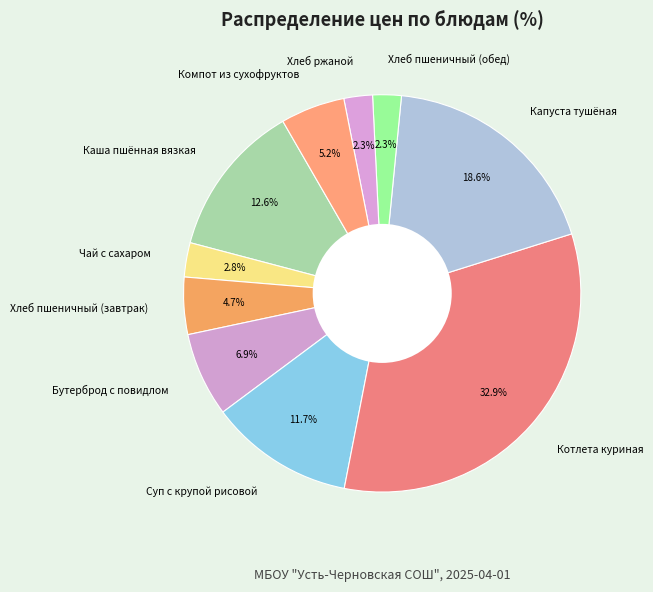

To the nearest percent, what is the combined percentage of Хлеб пшеничный (обед) and Хлеб пшеничный (завтрак)?

7%